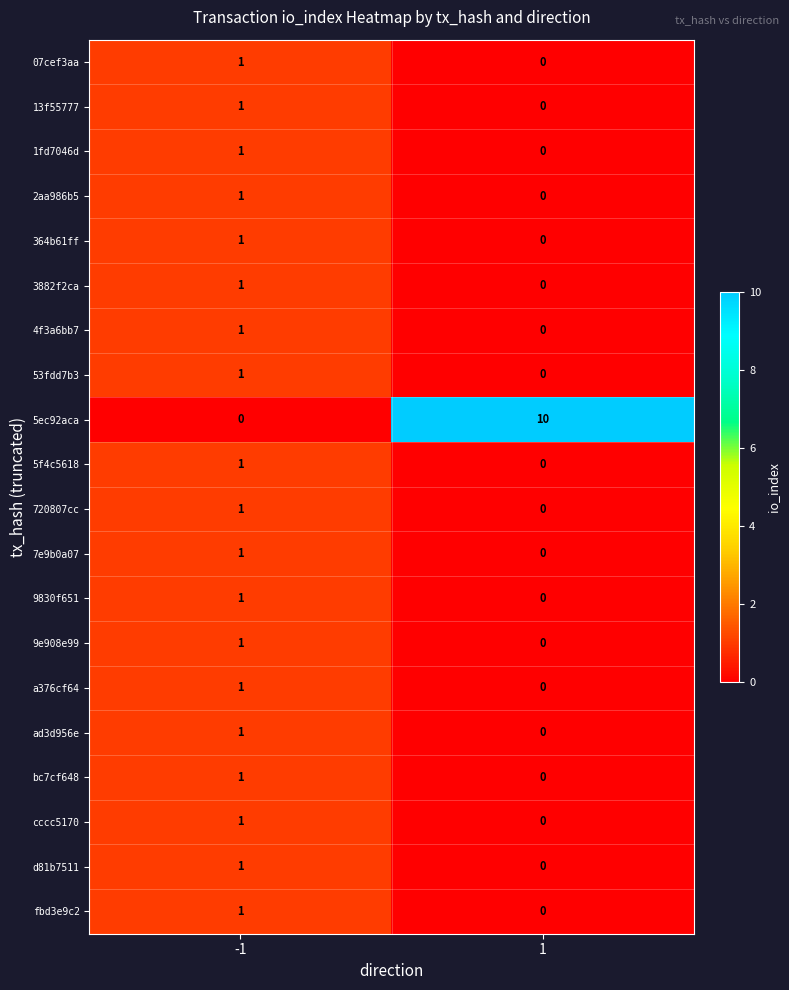

What is the spread (max minus min) of values at 1?

10